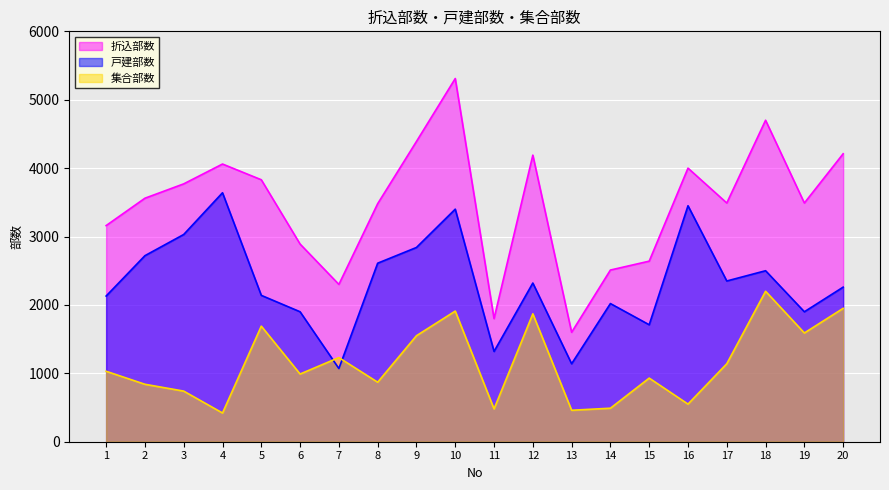

At which category does 集合部数 reach its first local valley?

4